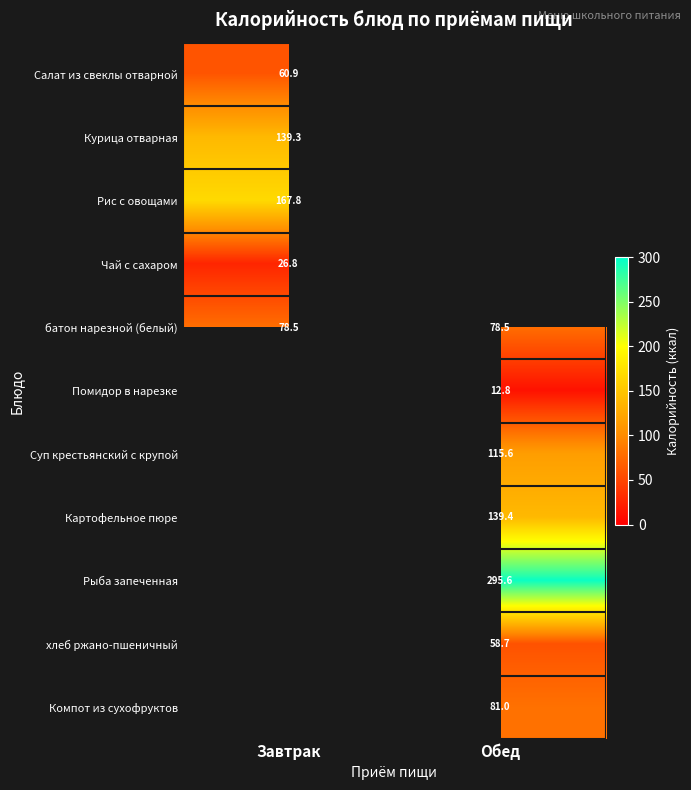

Is the value of Салат из свеклы отварной at Завтрак greater than the value of Картофельное пюре at Обед?

No